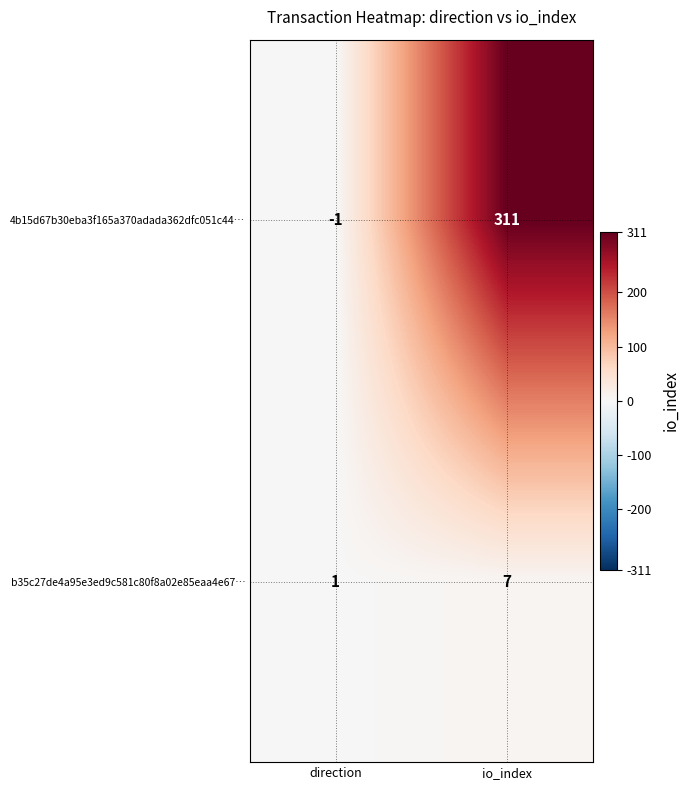

What is the difference between the b35c27de4a95e3ed9c581c80f8a02e85eaa4e67… values at io_index and direction?

6